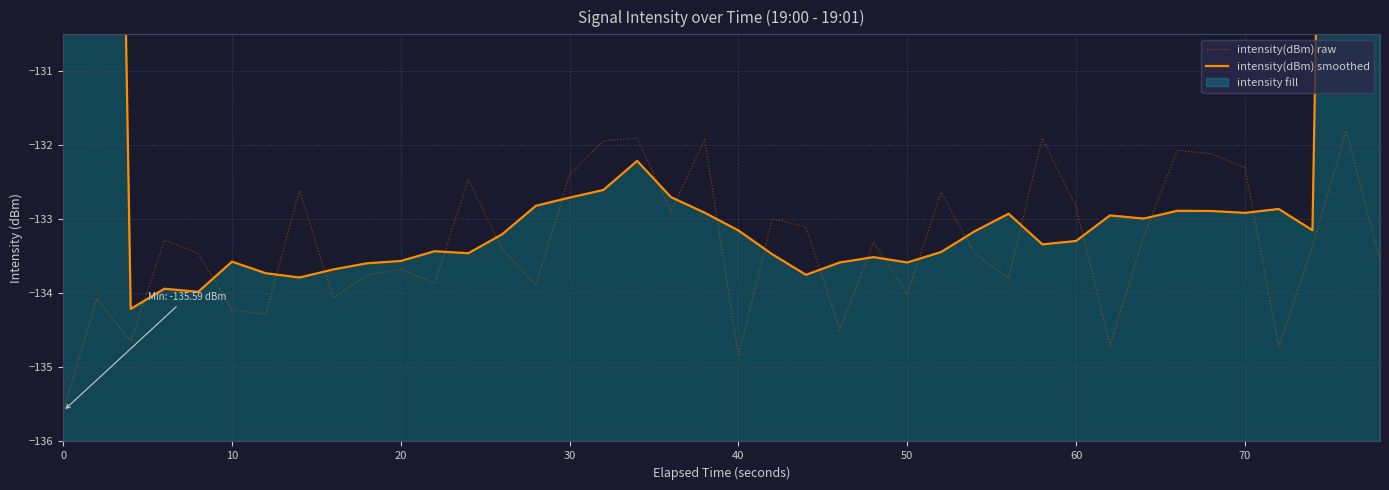

The value of intensity(dBm) smoothed at 11 is -224.4. True or false?

False